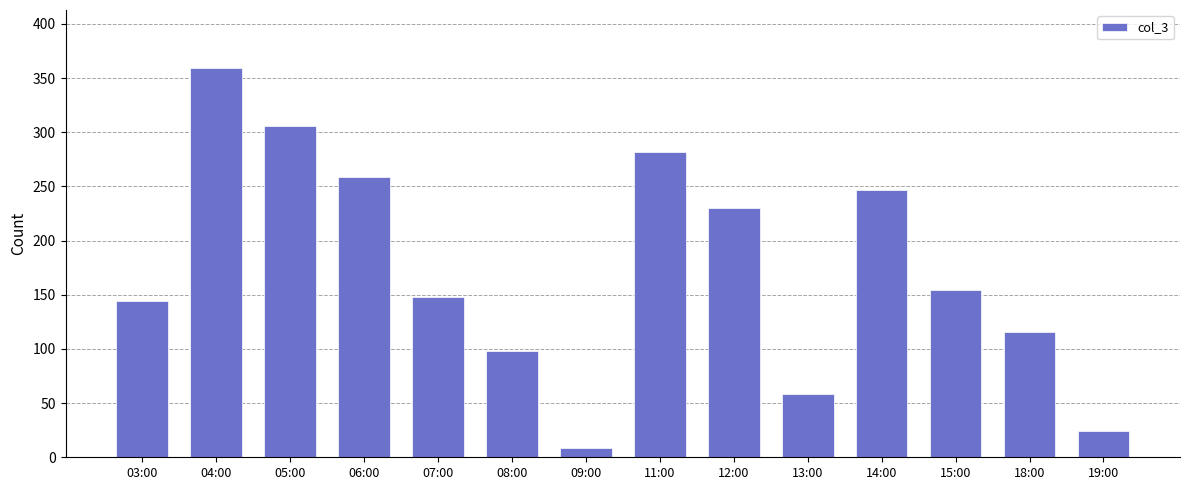

List the labels in order of value, largest first.

04:00, 05:00, 11:00, 06:00, 14:00, 12:00, 15:00, 07:00, 03:00, 18:00, 08:00, 13:00, 19:00, 09:00